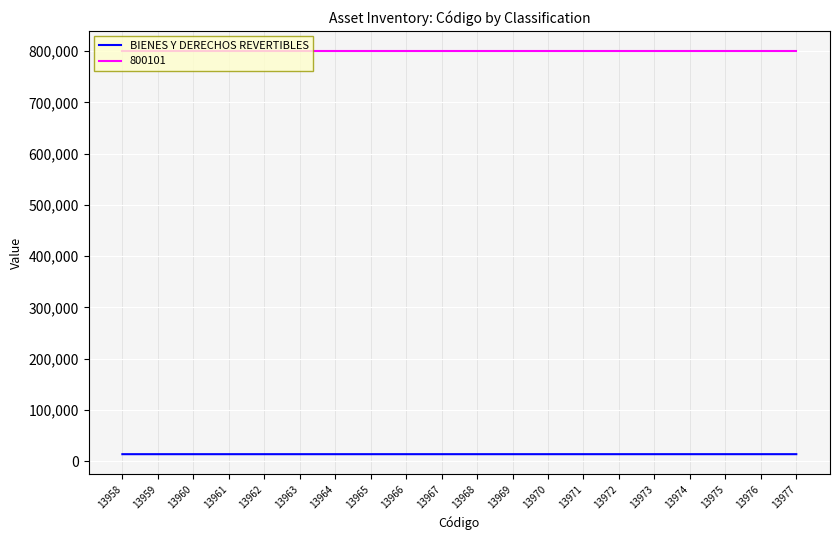

Rank the series by their maximum value, from highest to lowest.

800101, BIENES Y DERECHOS REVERTIBLES